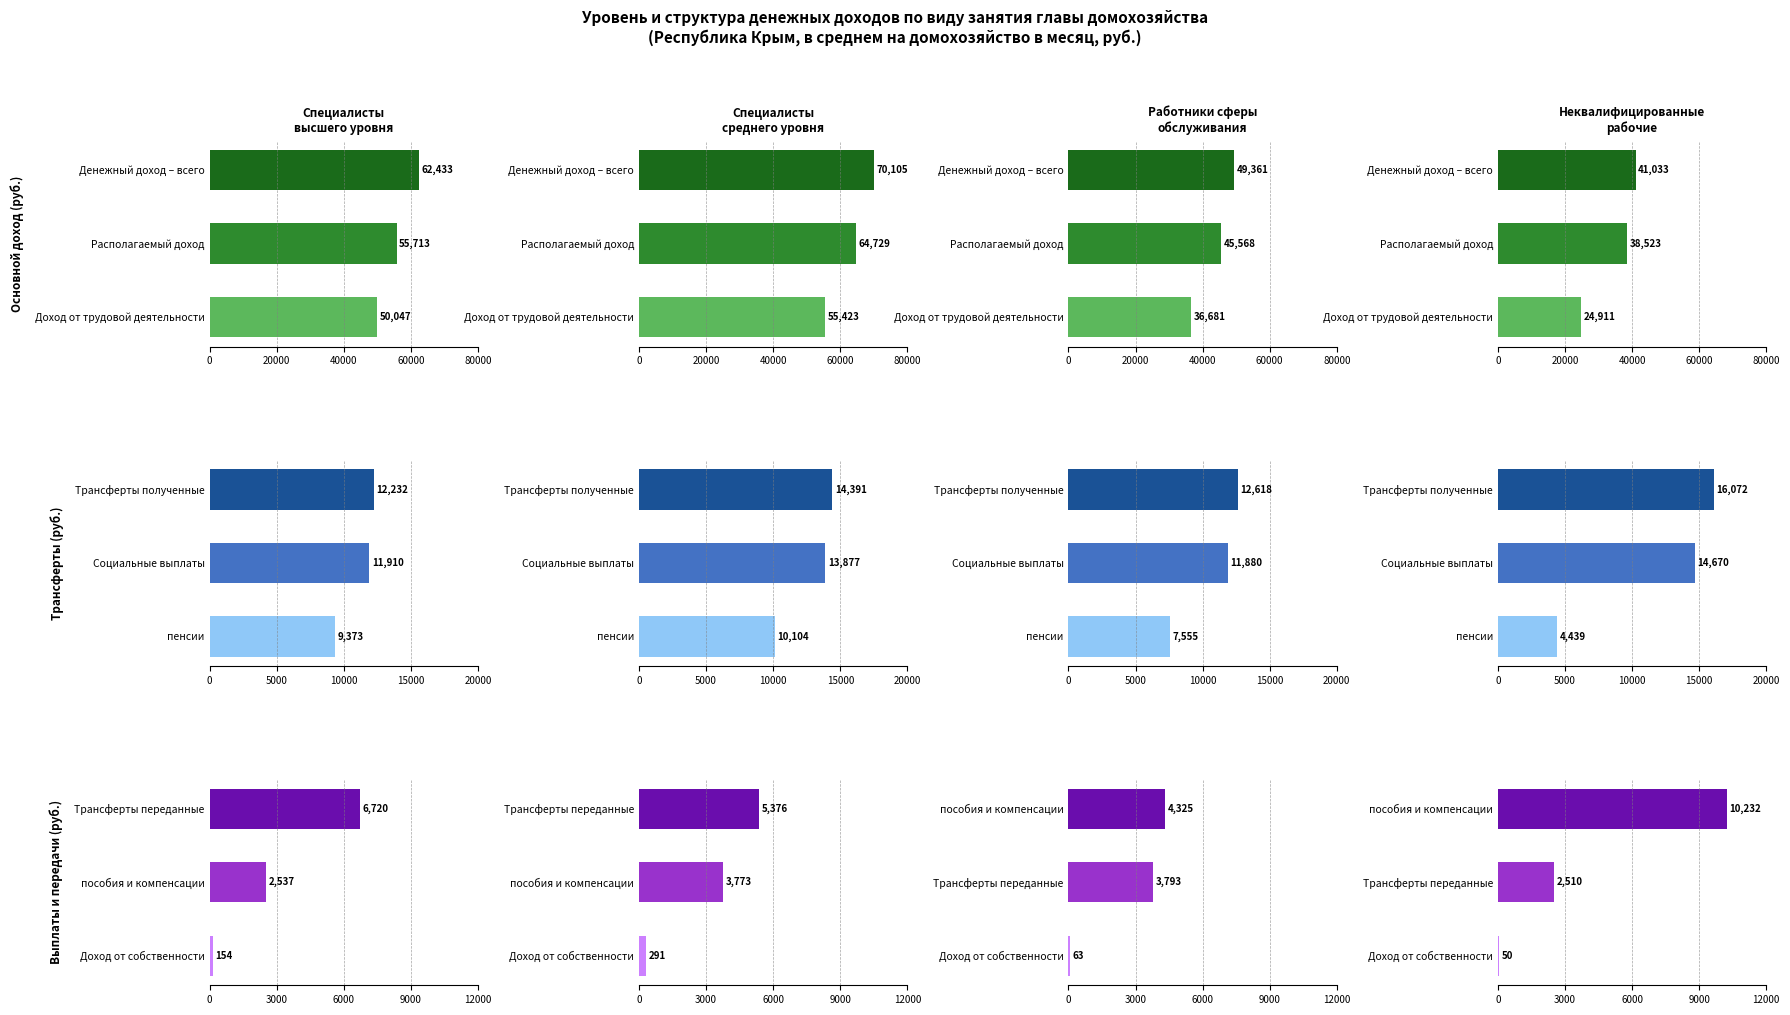

Between 0 and 20000, which series saw the biggest shift?

неквалифицированные рабочие